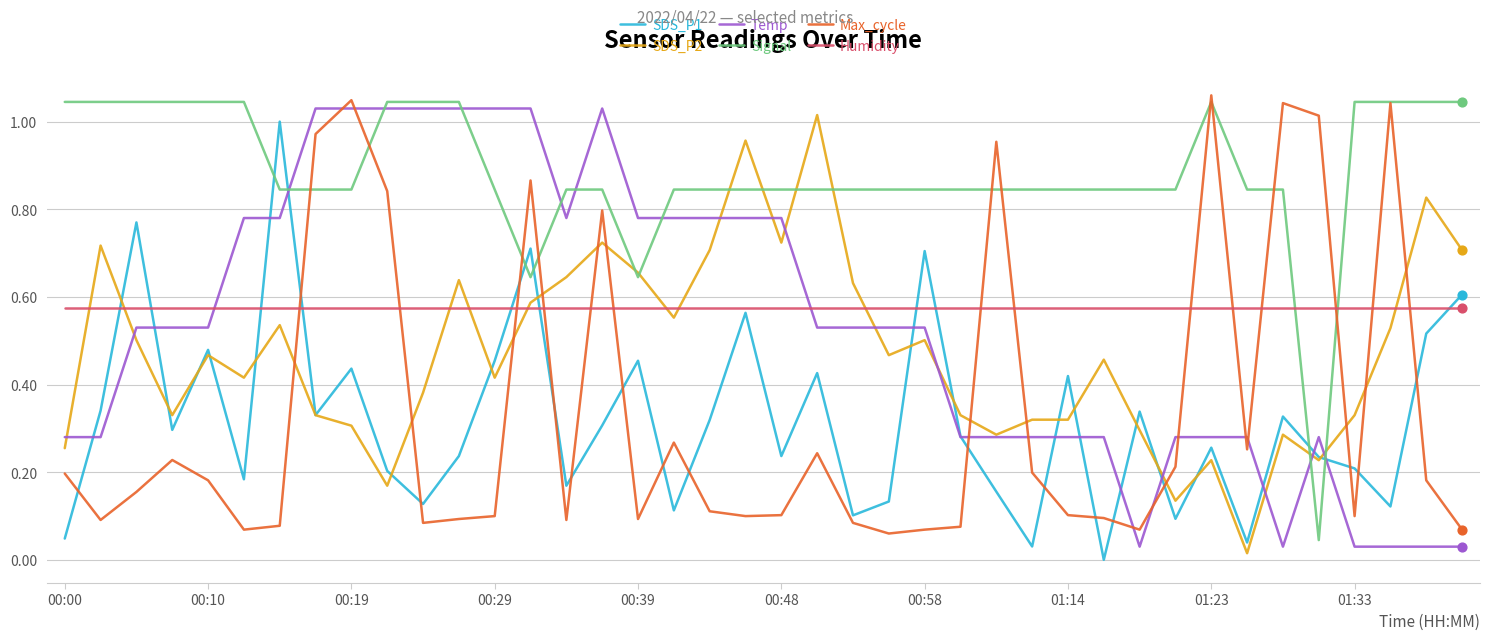

True or false: Signal and Temp cross at least once.

True